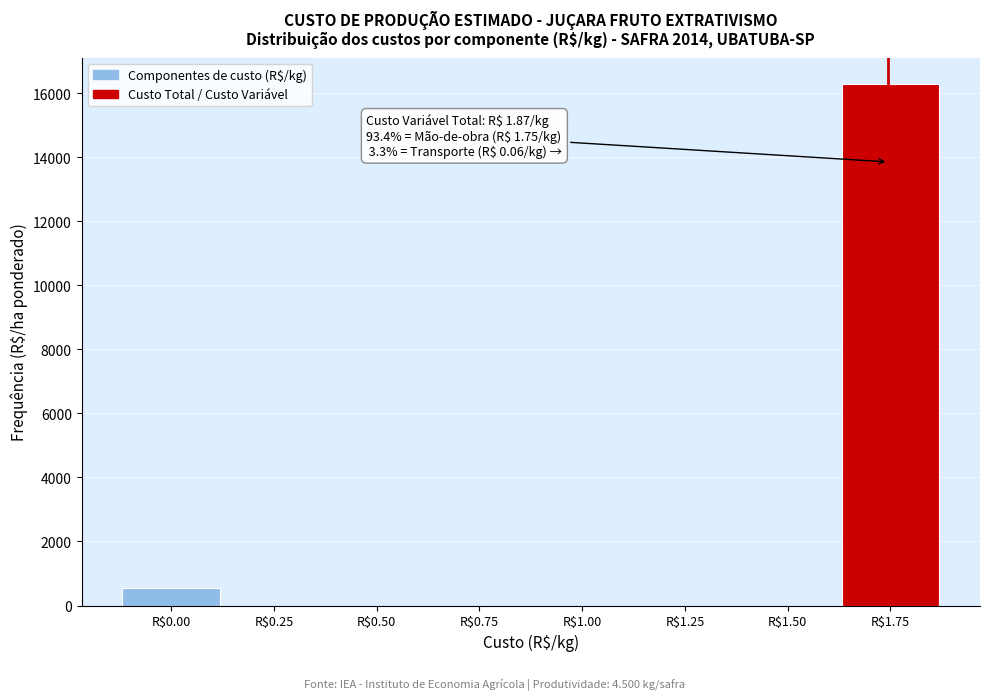

Which category has the highest value across all series?

R$1.75